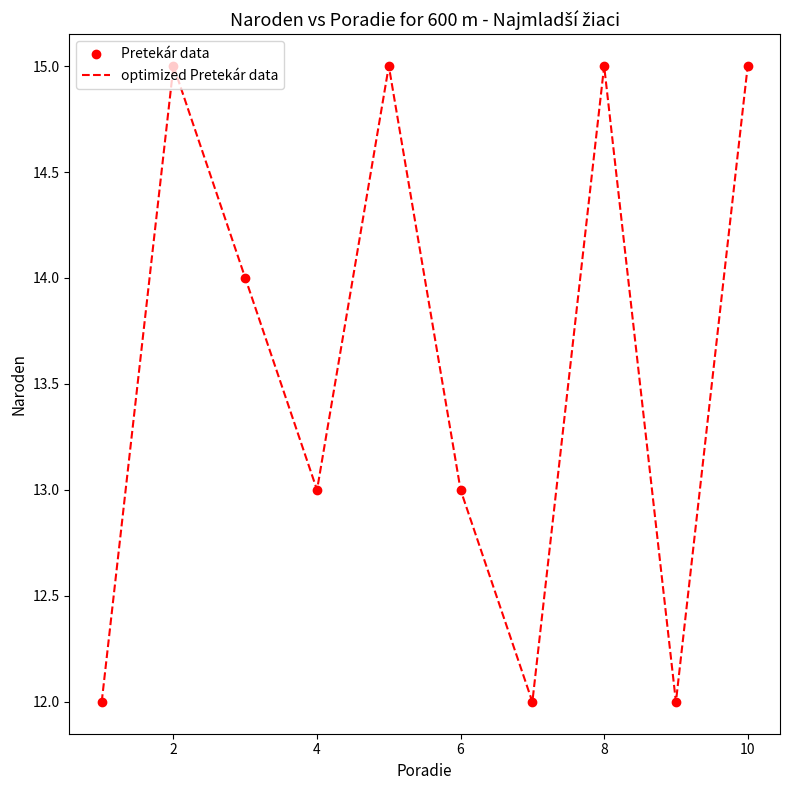

What is the difference between the maximum and minimum values?

3